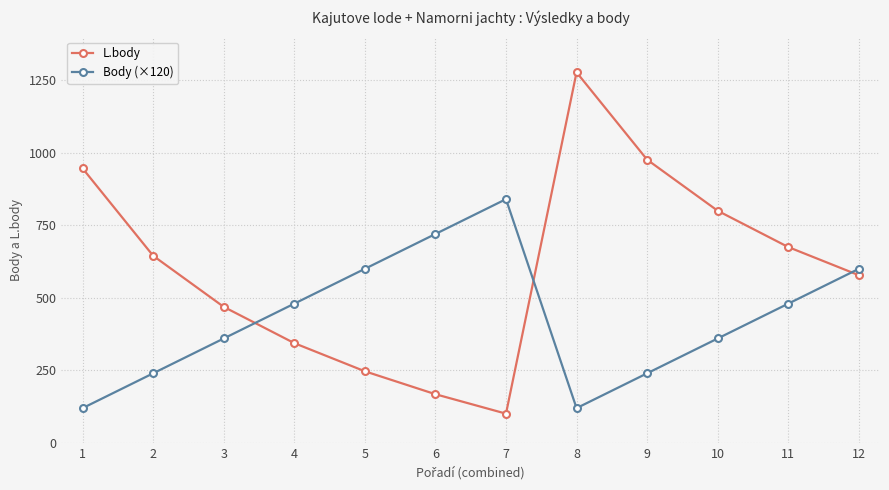

After their last crossing, which series has the higher values: Body (×120) or L.body?

Body (×120)